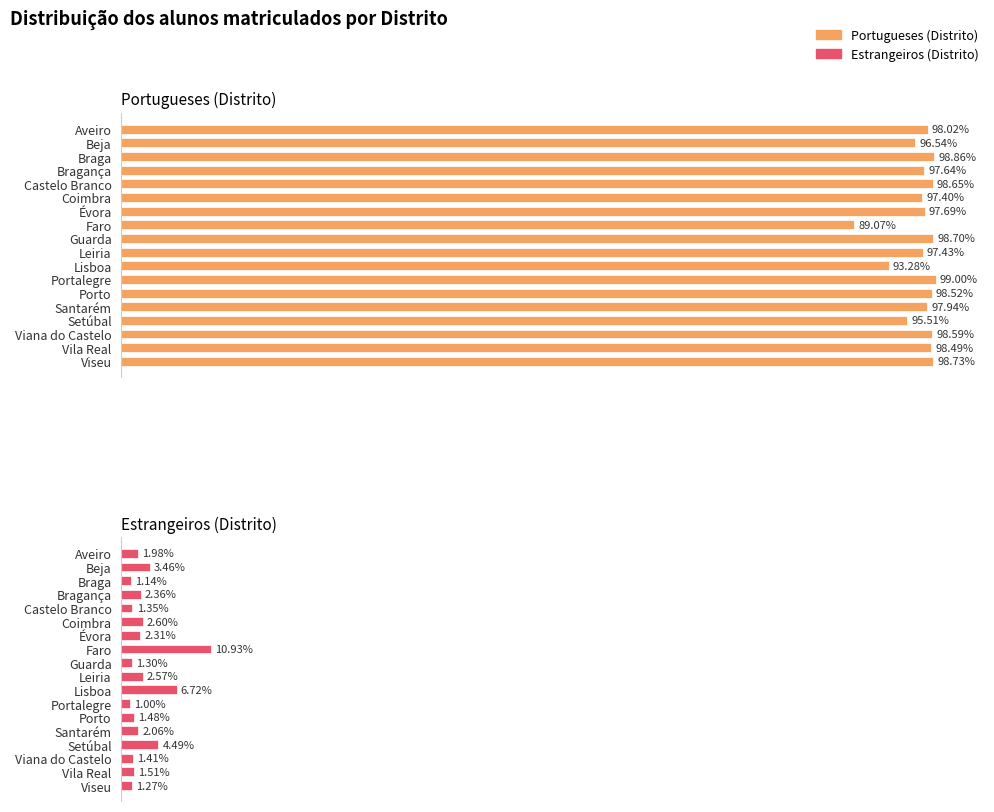

Rank the series at Coimbra from lowest to highest value.

Estrangeiros (Distrito), Portugueses (Distrito)